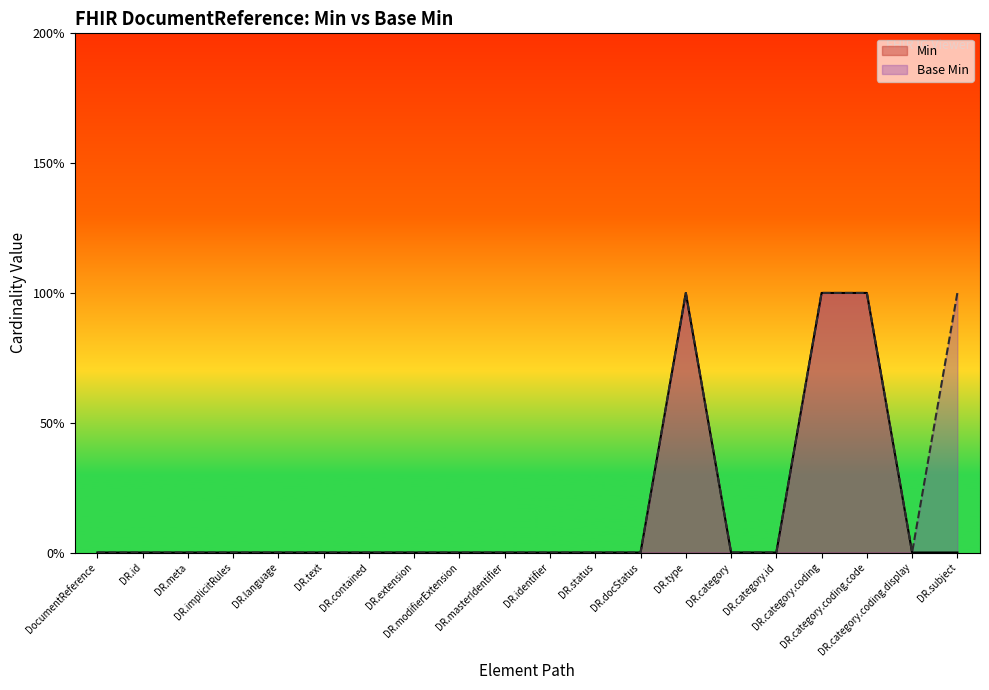

Count the number of categories in the chart.

20